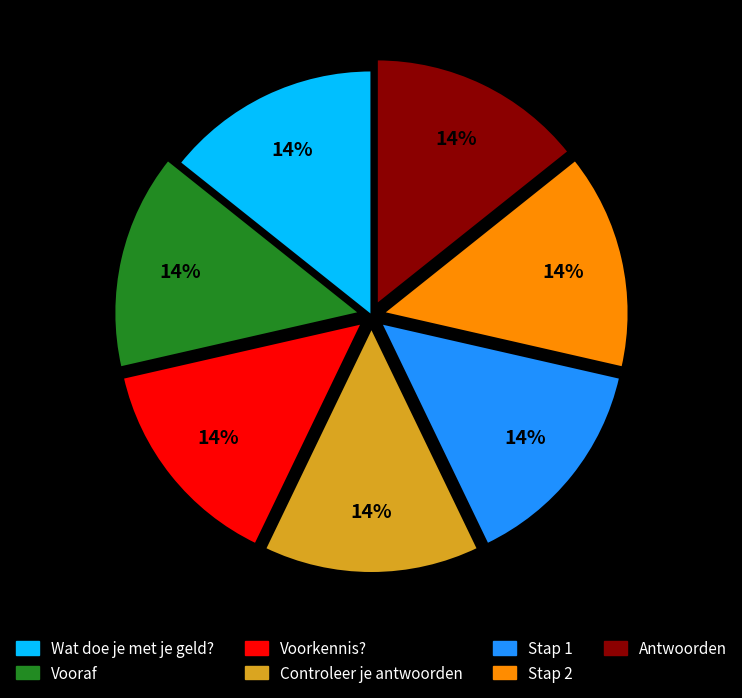

To the nearest percent, what portion does Controleer je antwoorden represent?

14%